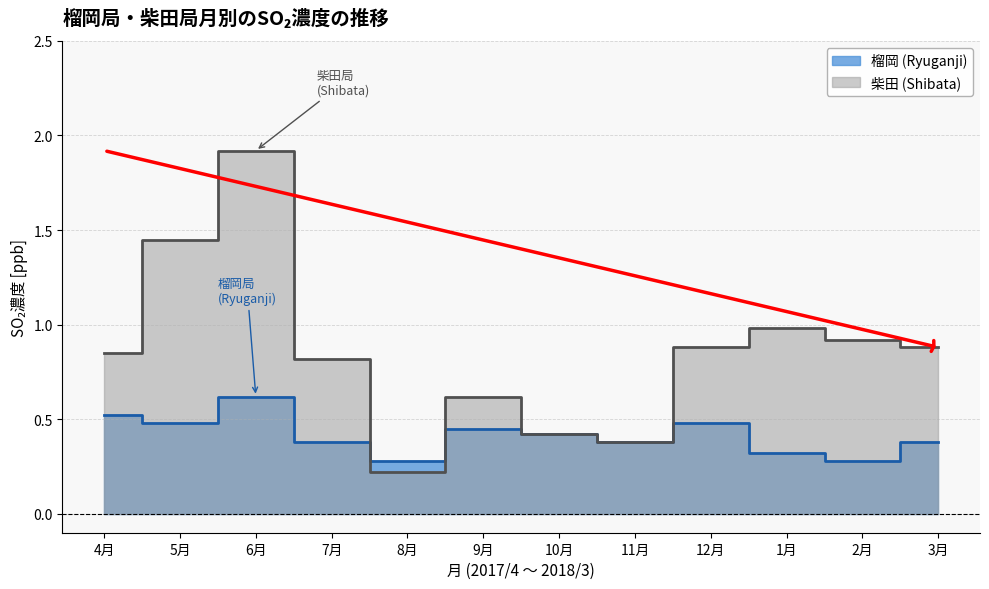

What is the total value across all series at 9月?

1.1